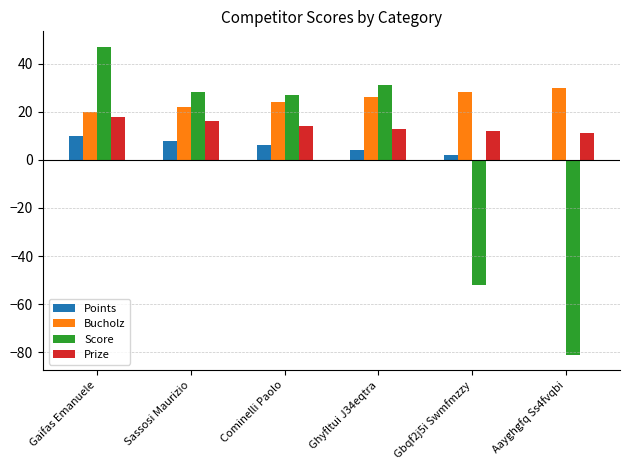

Which series changed the most between Cominelli Paolo and Gbqf2j5i Swmfmzzy?

Score